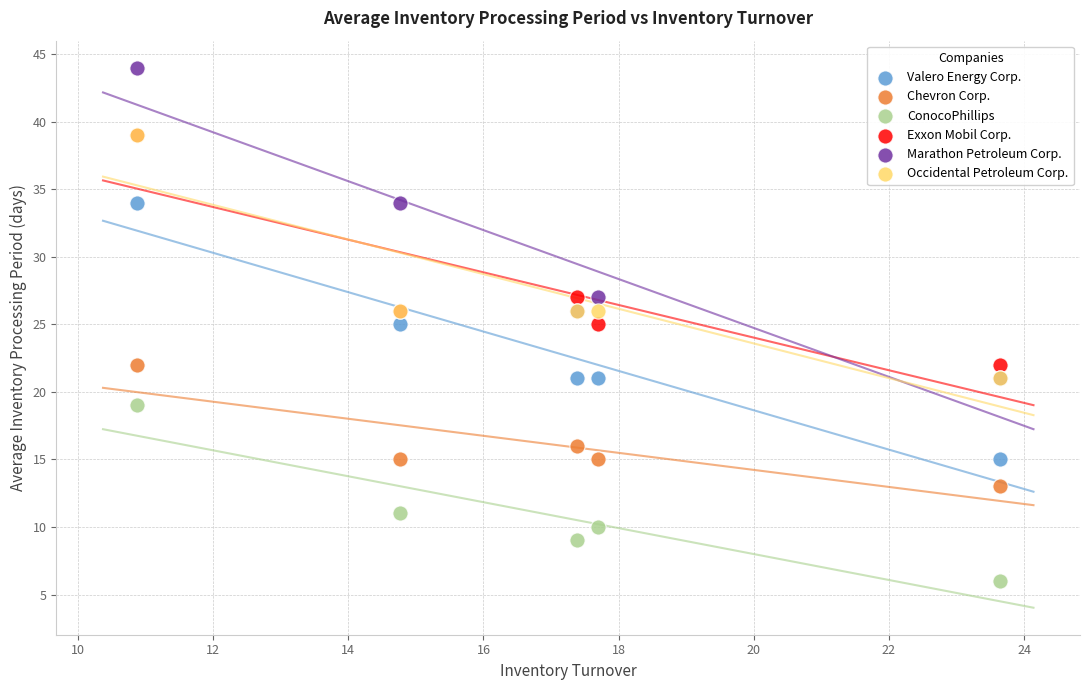

In the Chevron Corp. series, what Y value is closest to 17?

16